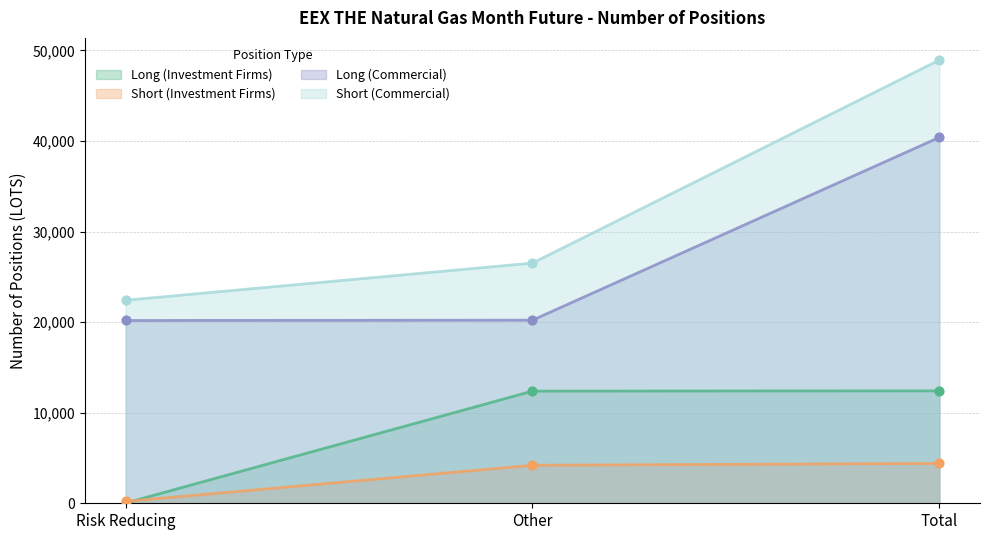

At how many categories does at least one series exceed 6468?

3